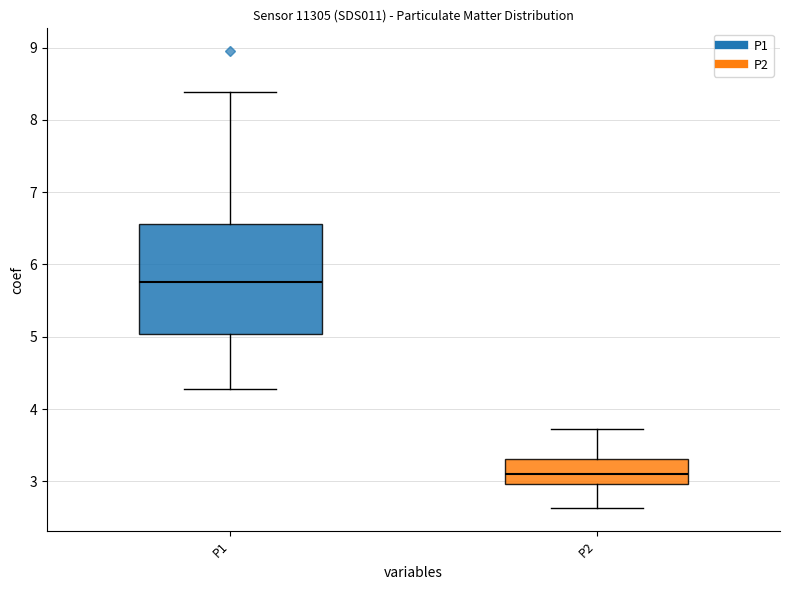

Reading left to right, read every box against the y-axis: the position of its median line, the range the box covers, and the ends of its whiskers. The values are not printed on the chart, so give them approximately, as read against the axis.

P1: median 5.8, box 5.0 to 6.6, whiskers 4.3 to 8.4
P2: median 3.1, box 3.0 to 3.3, whiskers 2.6 to 3.7